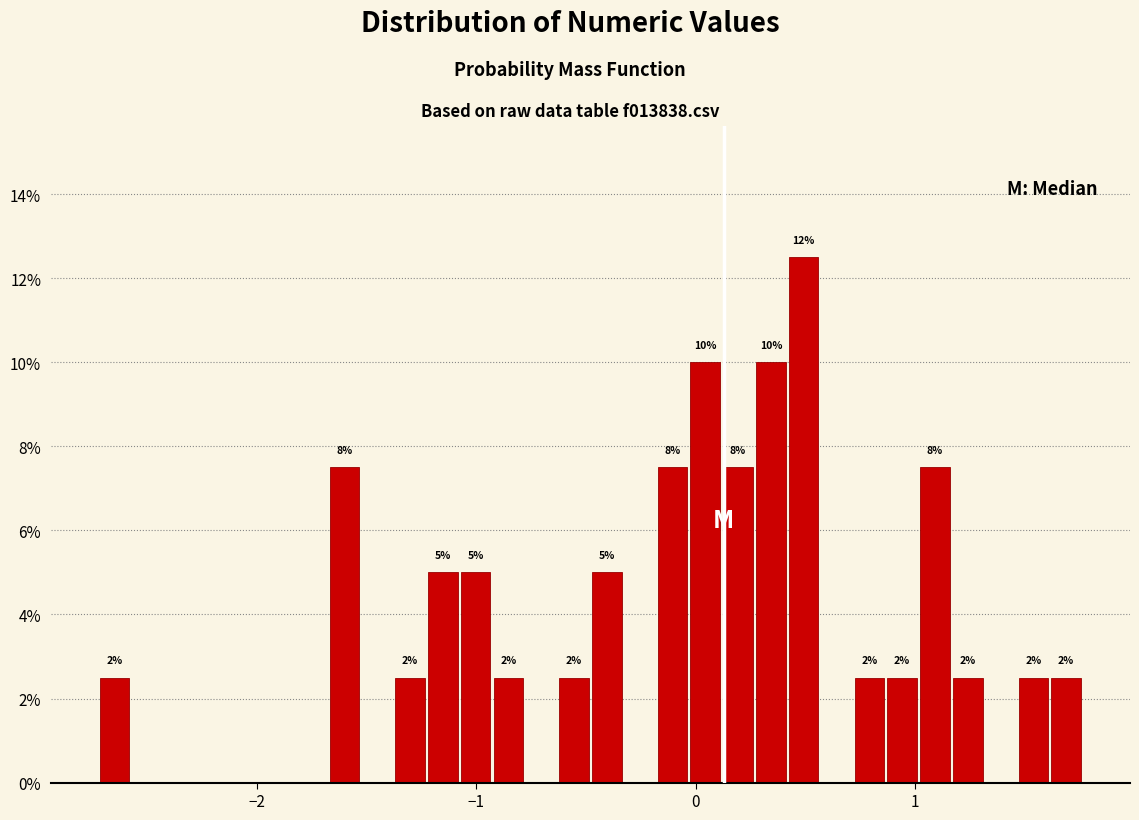

Read against the x-axis, roughly where is the centre of the tallest bar?

0.5